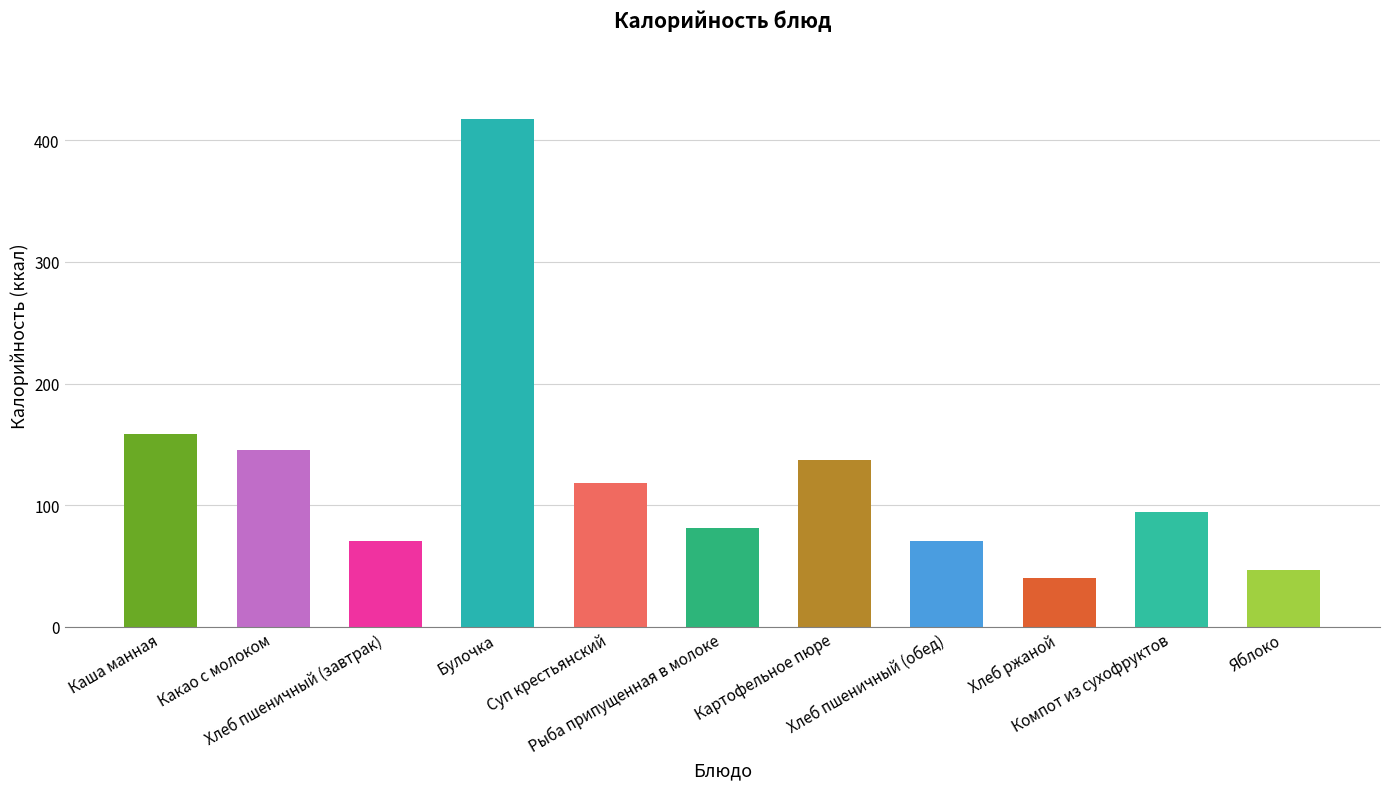

True or false: the data shows 15.1 at Яблоко.

False